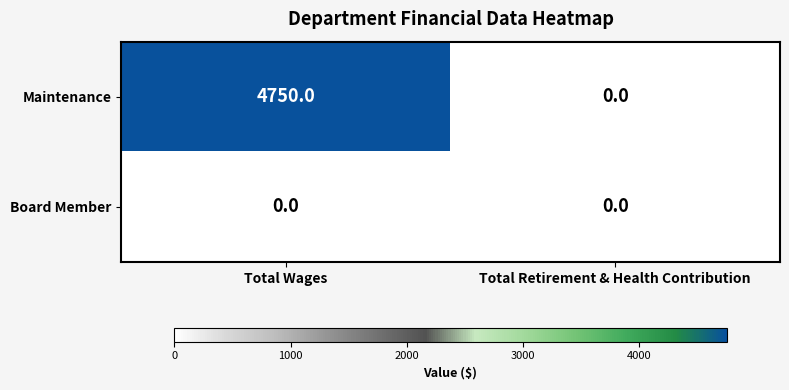

Which series has the largest total across all categories?

Maintenance